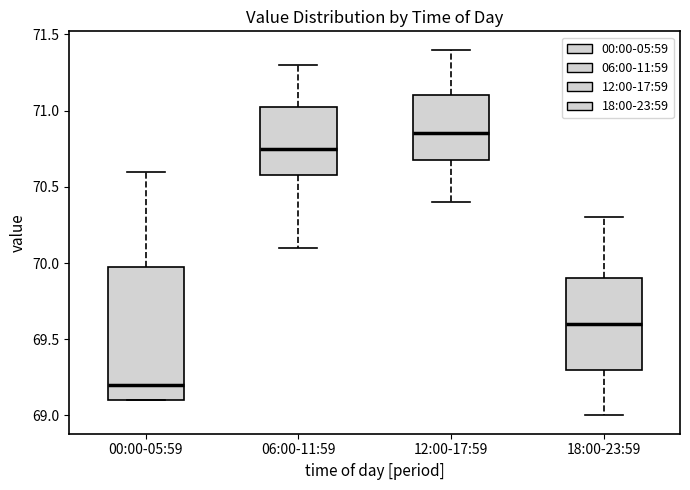

Where does the median line of the box for 00:00-05:59 sit on the y-axis? The values are not printed on the chart, so give them approximately, as read against the axis.

69.20